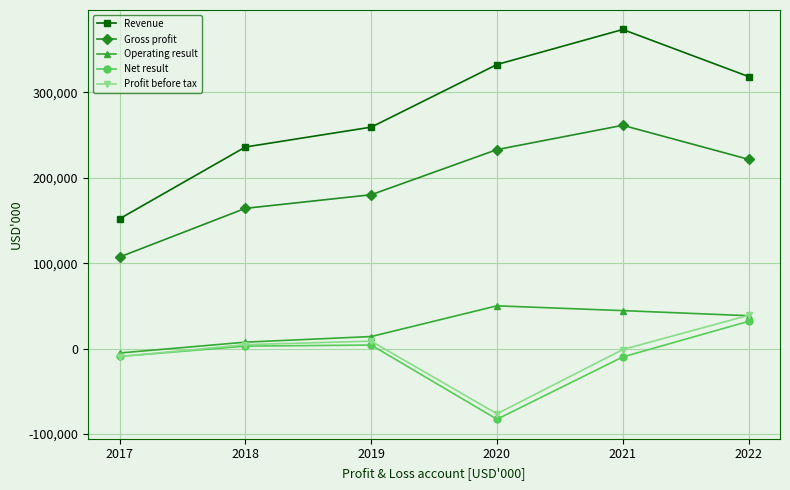

Is the value of Operating result at 2019 greater than the value of Net result at 2022?

No